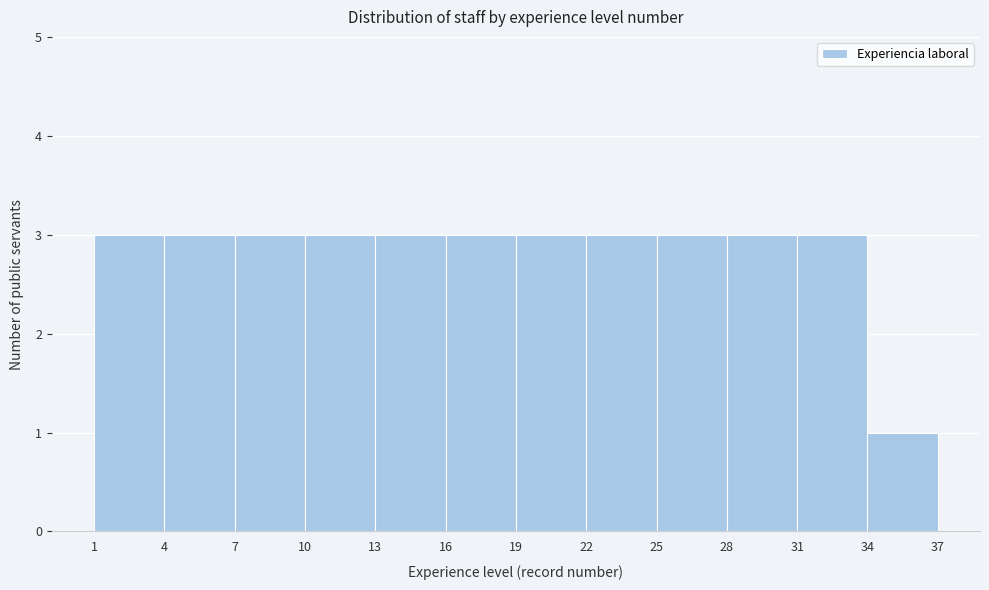

How tall is the bar that spans 19 to 22 on the x-axis? The values are not printed on the chart, so give them approximately, as read against the axis.

3